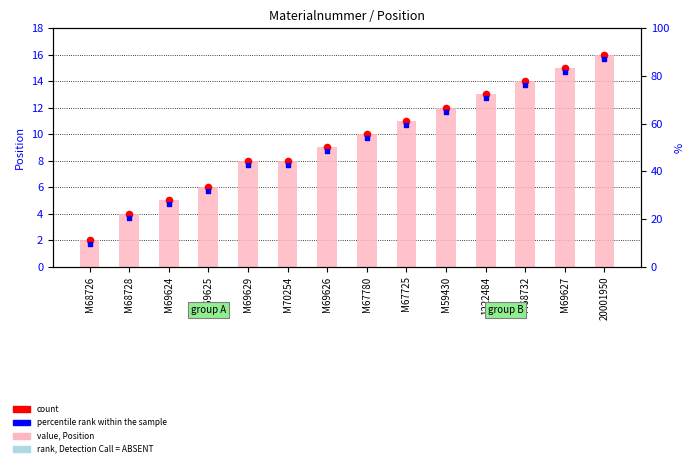

At which category is the sum across all series the highest?

20001950